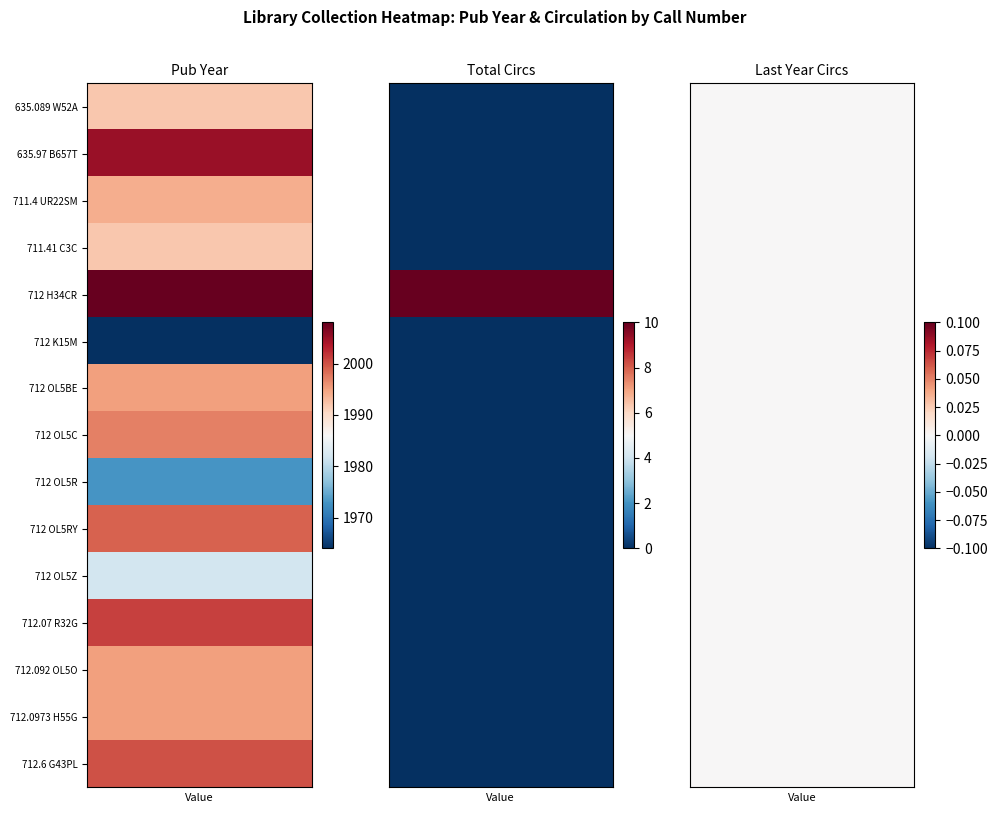

What is the average value of the 712.0973 H55G series?

665